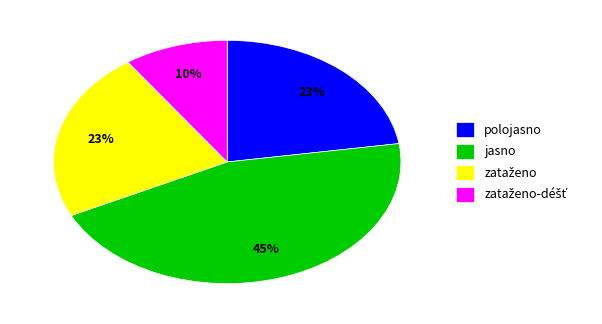

True or false: jasno accounts for 53% of the total.

False